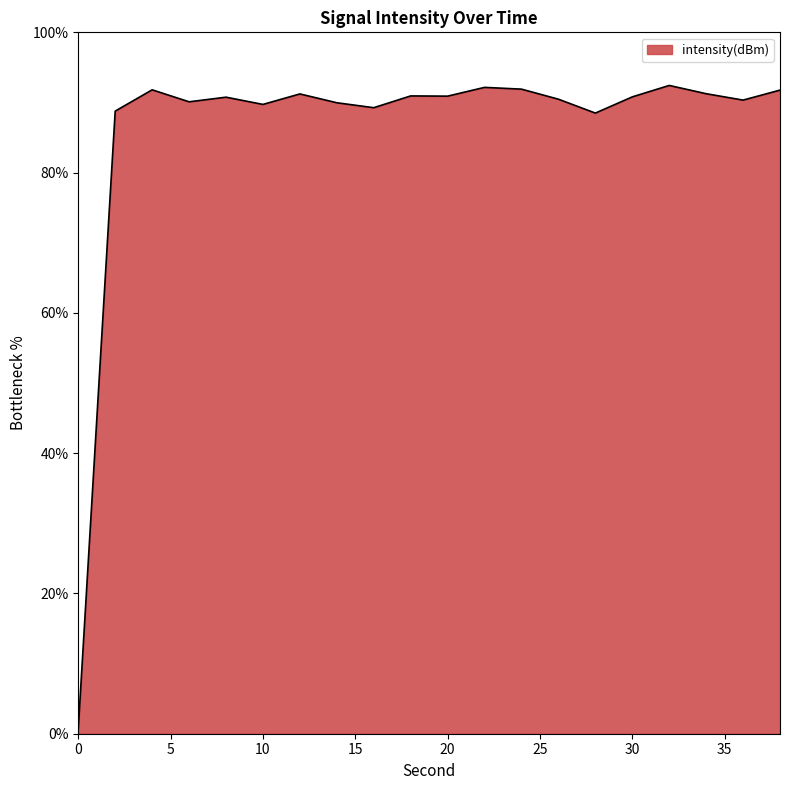

What is the greatest value displayed?

92.4